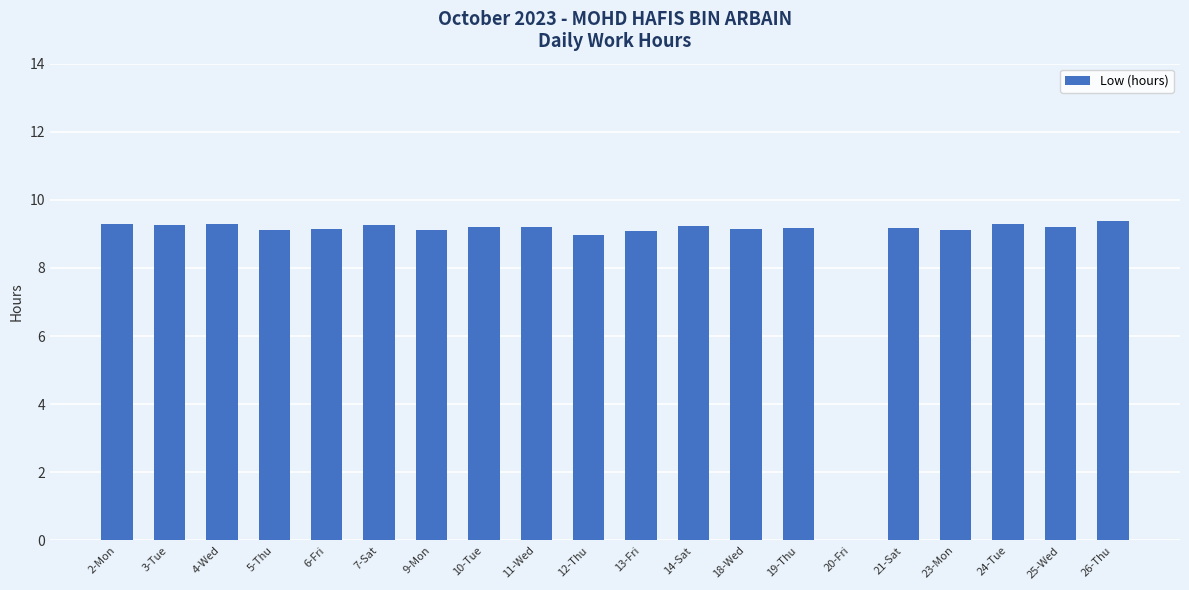

What is the greatest value displayed?

9.4